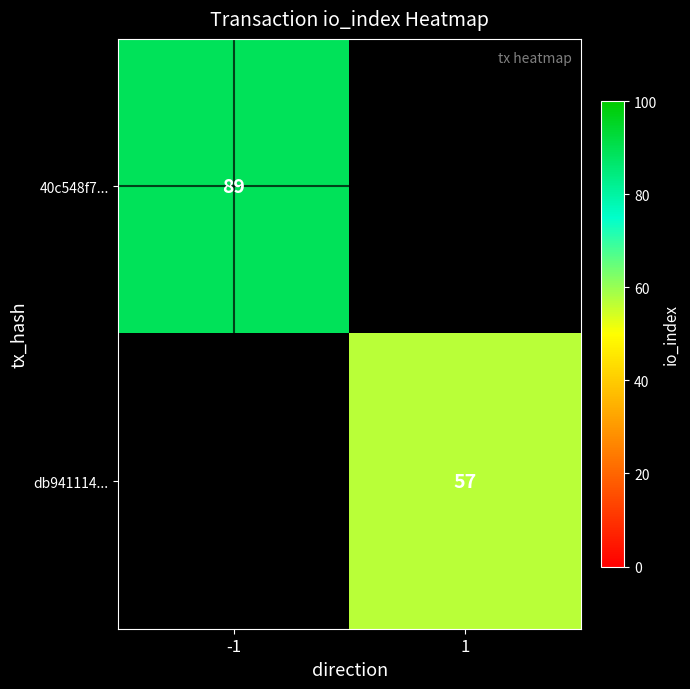

Is it true that db941114... equals 99 at 1?

False